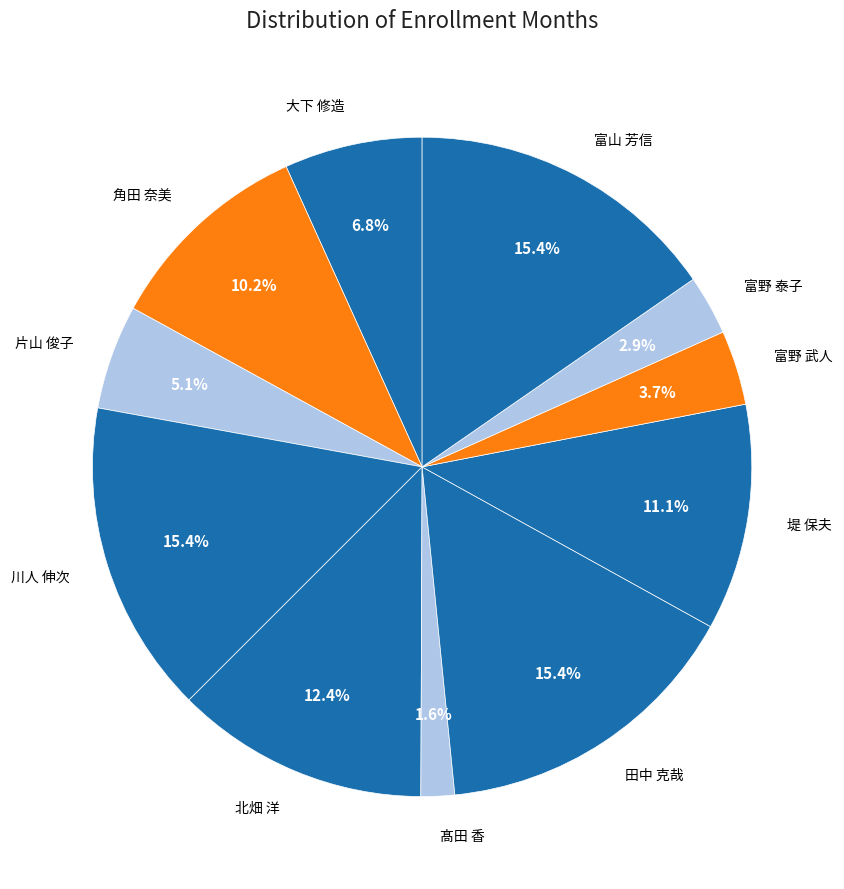

To the nearest percent, what is the combined percentage of 富野 武人 and 堤 保夫?

15%